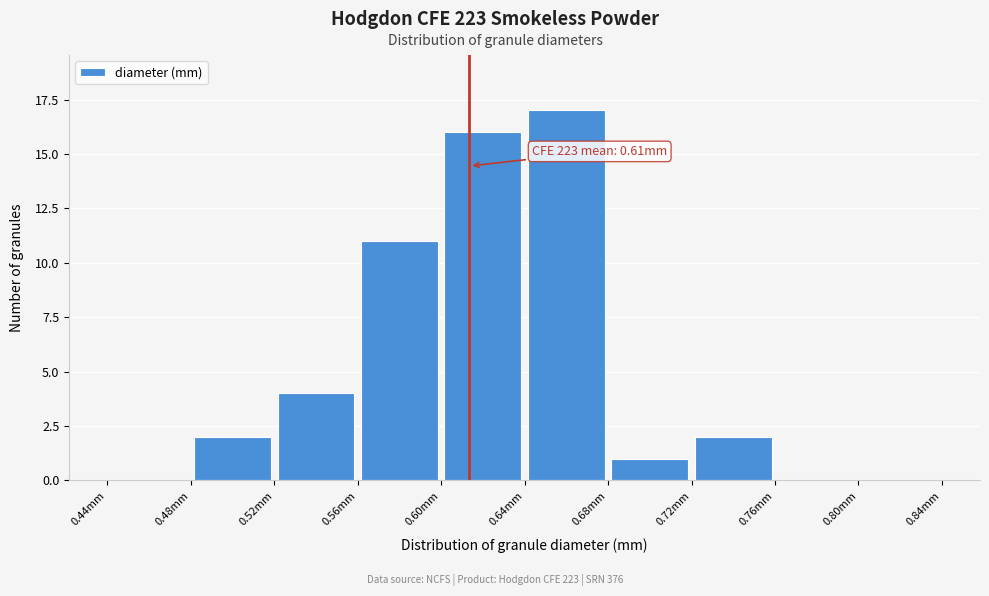

Which range on the x-axis has the tallest bar?

0.64 to 0.68